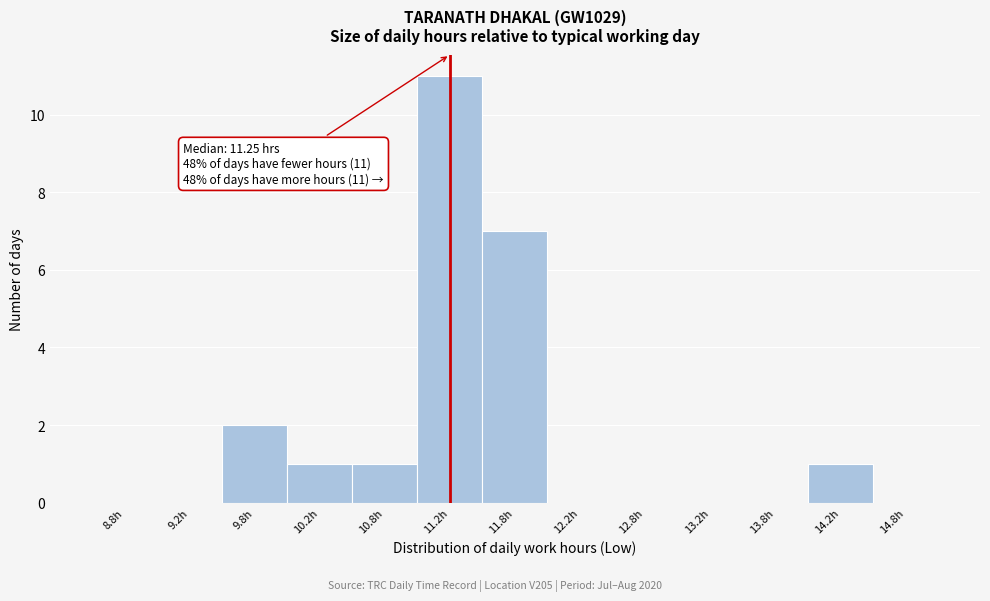

Over which range of the x-axis is the bar tallest?

11.0 to 11.5